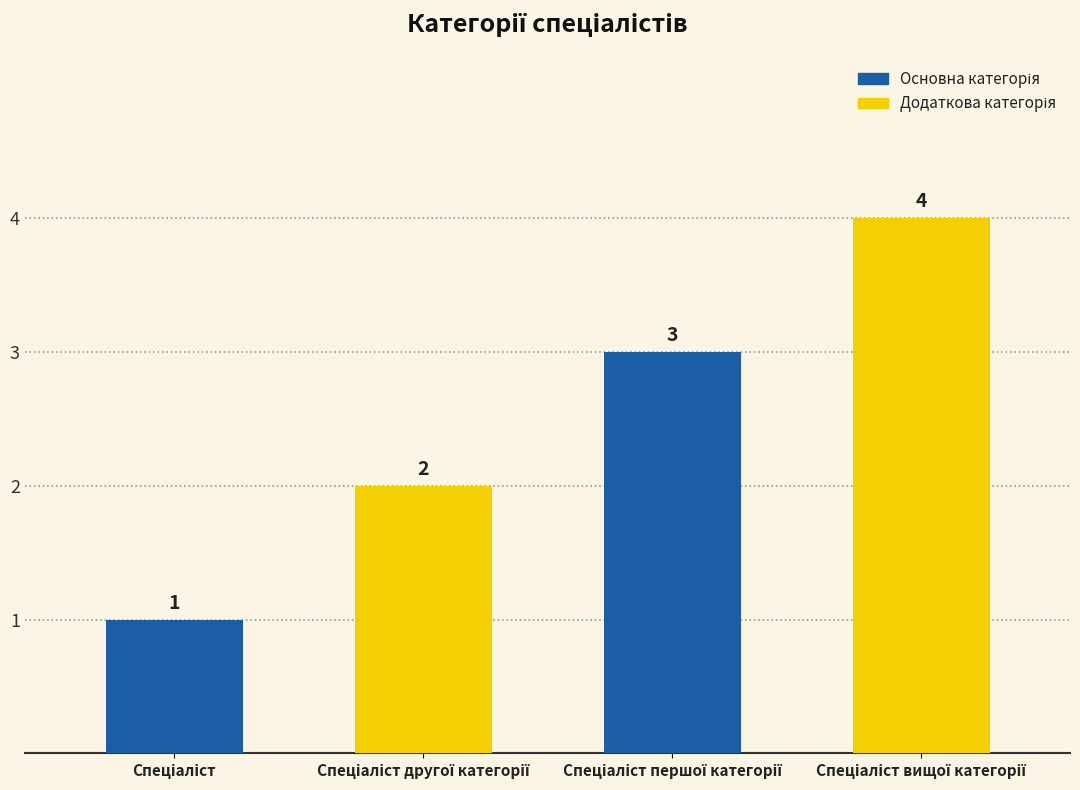

What is the value of the 1st bar from the left?

1